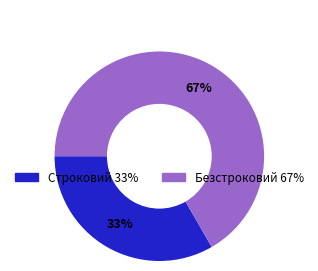

Which has a higher value, Безстроковий or Строковий?

Безстроковий